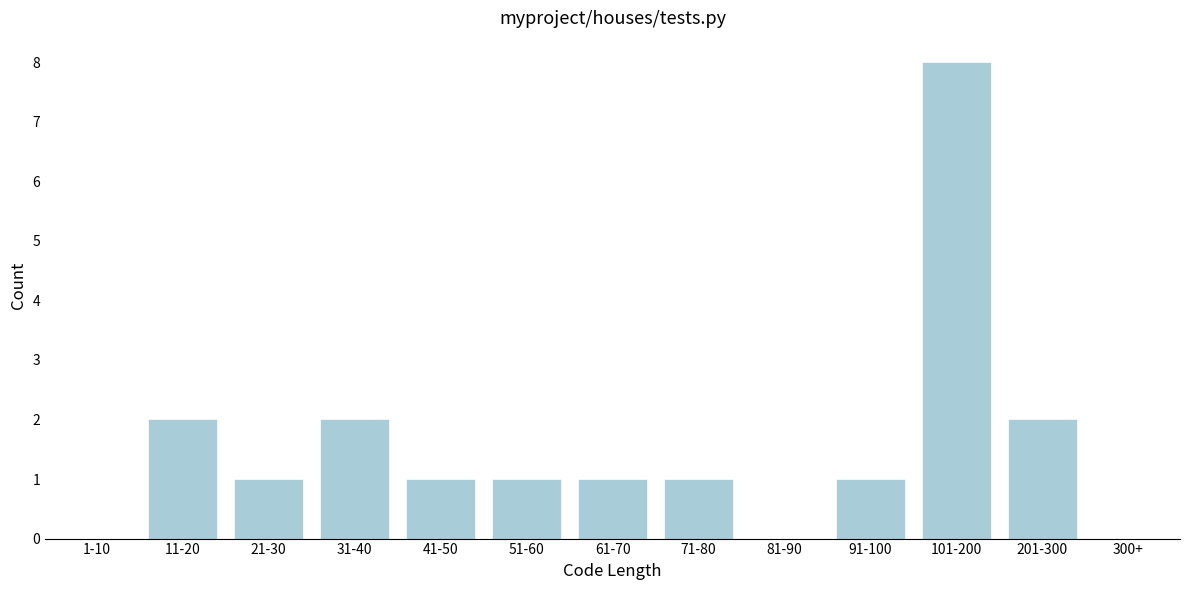

Reading left to right, extract all data points from this chart.

1-10=0	11-20=2	21-30=1	31-40=2	41-50=1	51-60=1	61-70=1	71-80=1	81-90=0	91-100=1	101-200=8	201-300=2	300+=0